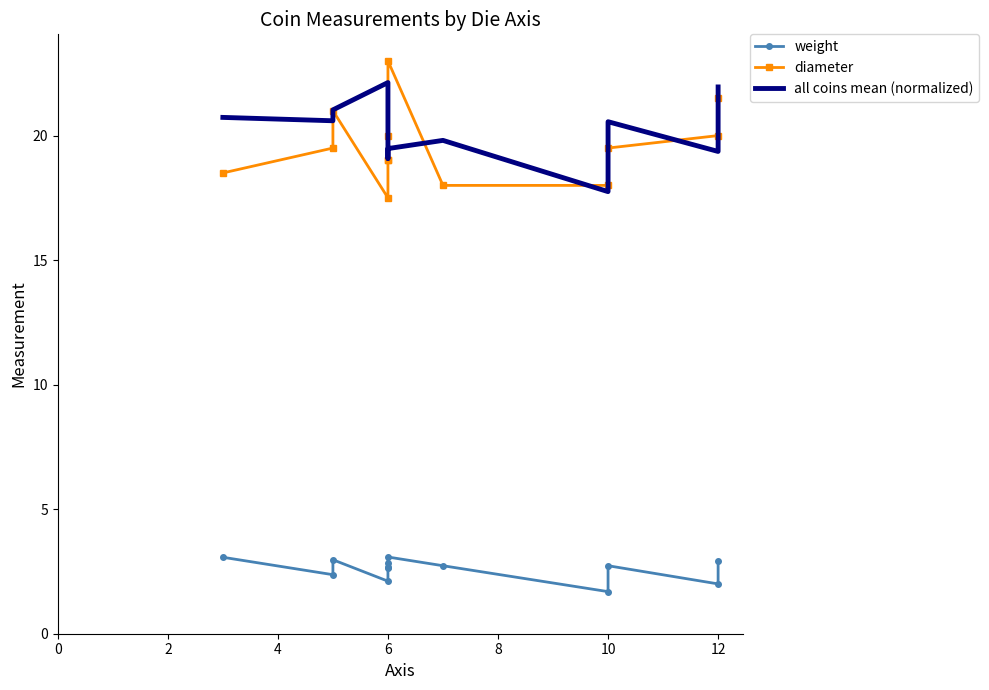

Between 4 and 8, which is larger?

4